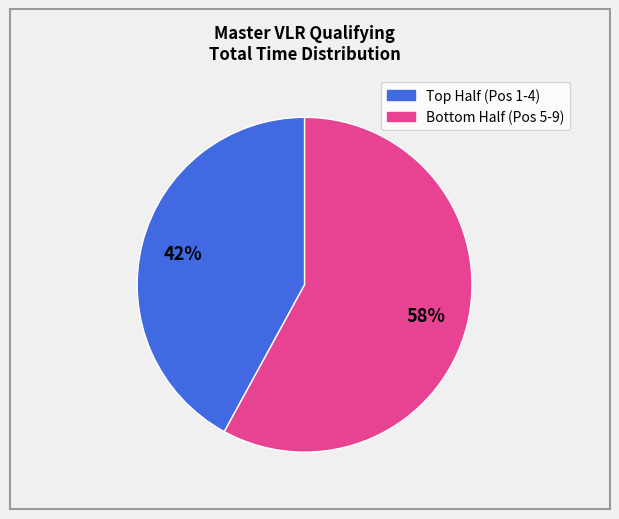

Is there any slice that represents more than half of the pie?

Yes